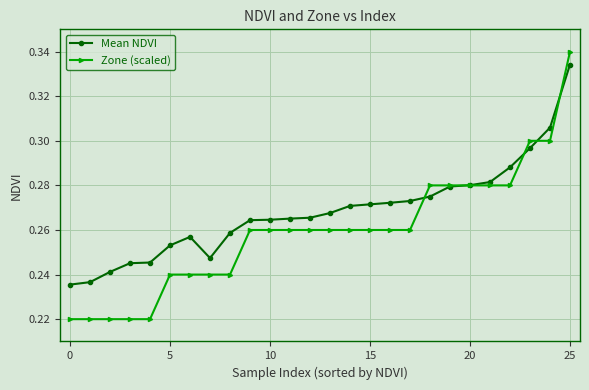

At how many categories does at least one series exceed 0?

26